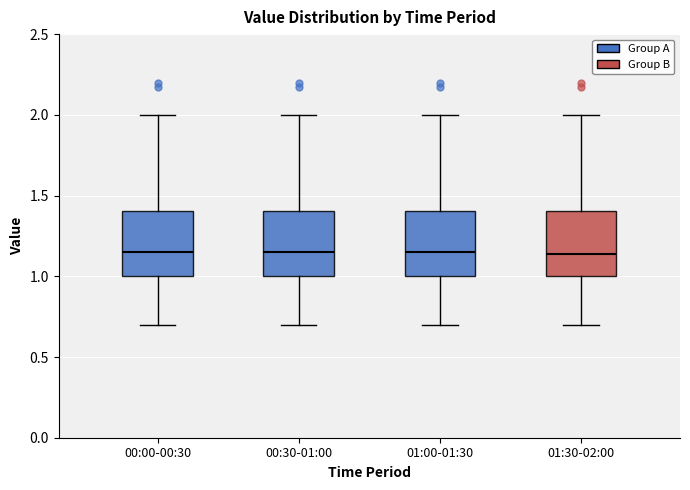

Where is the upper edge of the box for 01:00-01:30 on the y-axis? The values are not printed on the chart, so give them approximately, as read against the axis.

1.40